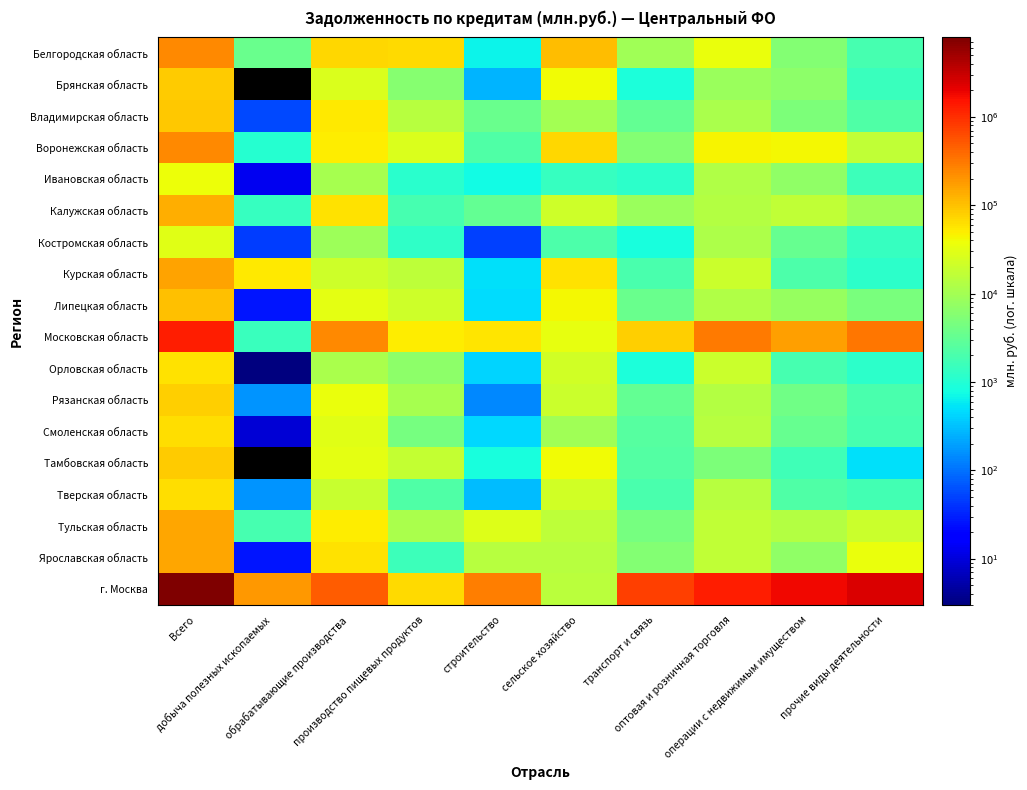

Which series changed the most between Всего and строительство?

г. Москва